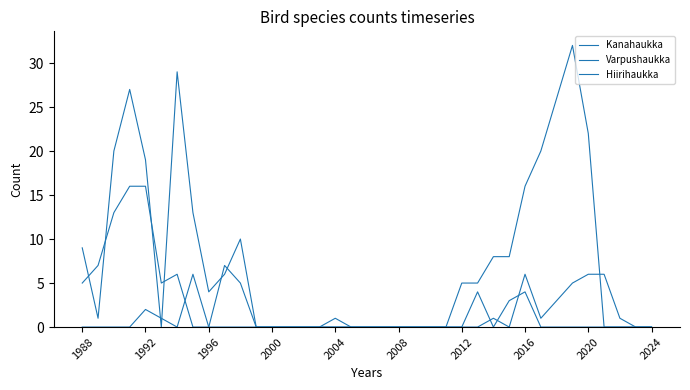

Which series has the widest spread of values?

Varpushaukka